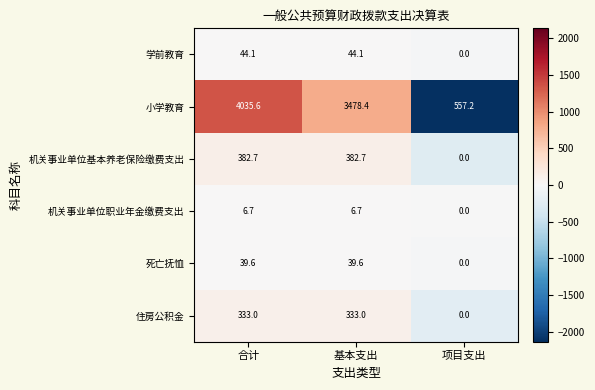

Which series has the largest range (max minus min)?

小学教育